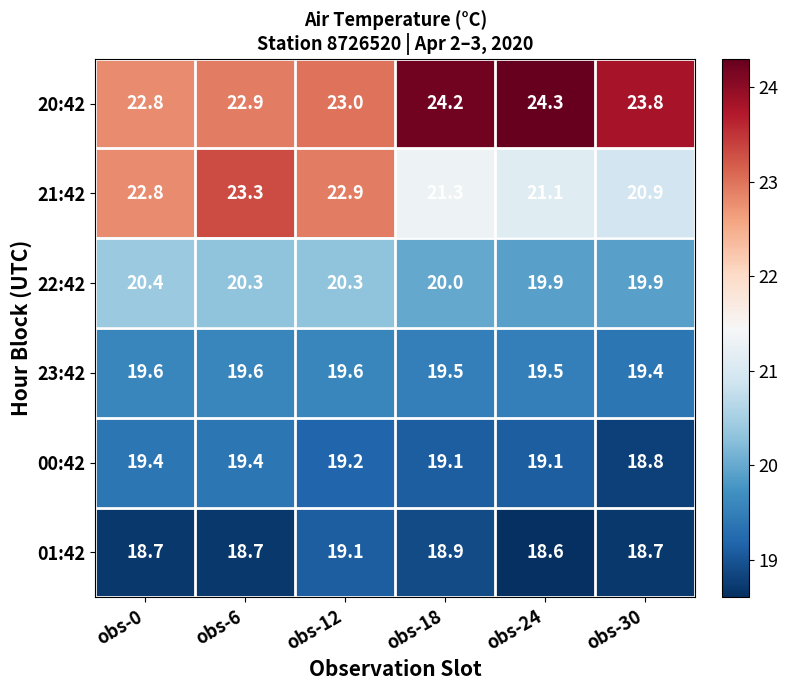

What is the difference between the maximum and minimum values in the 21:42 series?

2.4